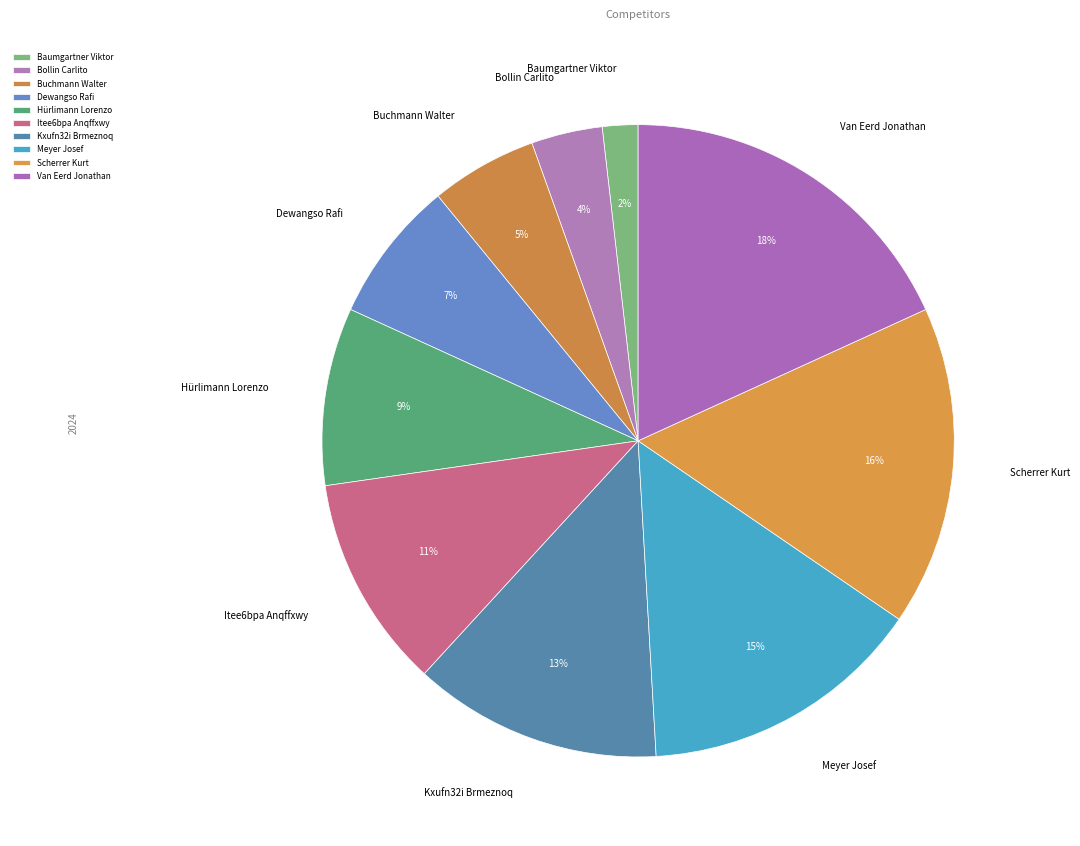

How many slices are in this pie chart?

10